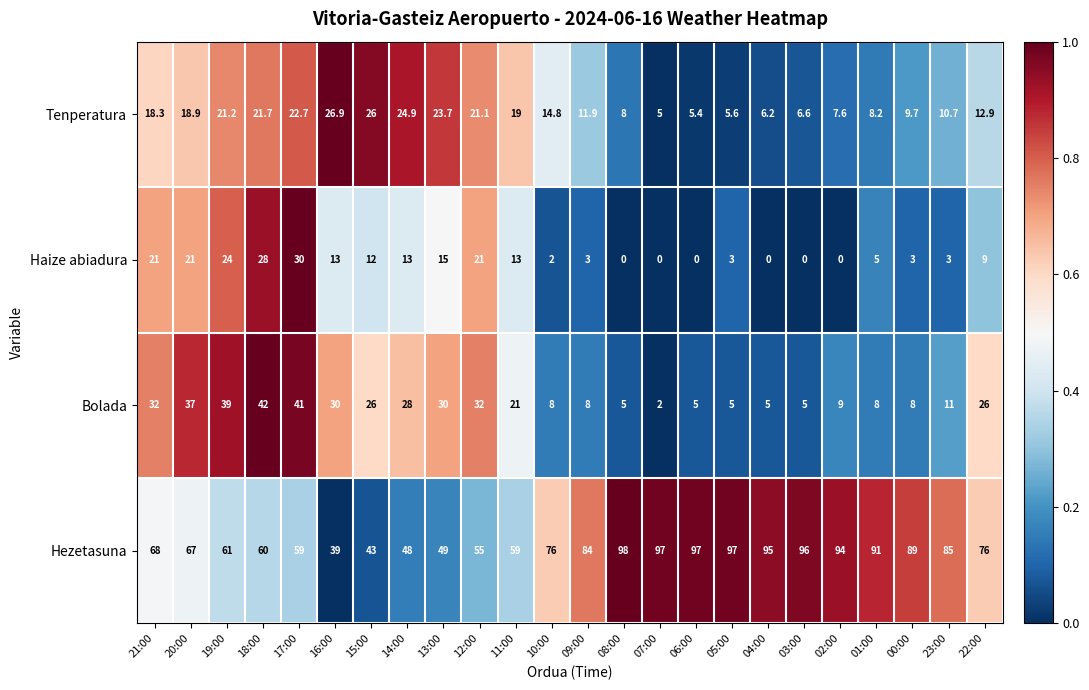

Which series changed the most between 15:00 and 01:00?

Hezetasuna